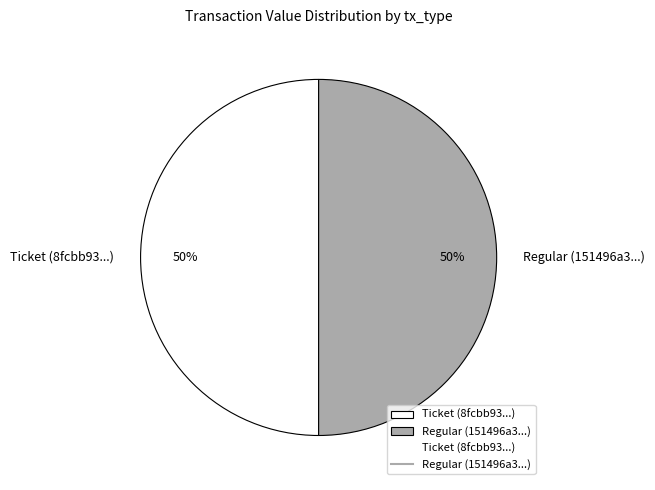

What percentage is the Ticket (8fcbb93...) slice, to the nearest percent?

50%